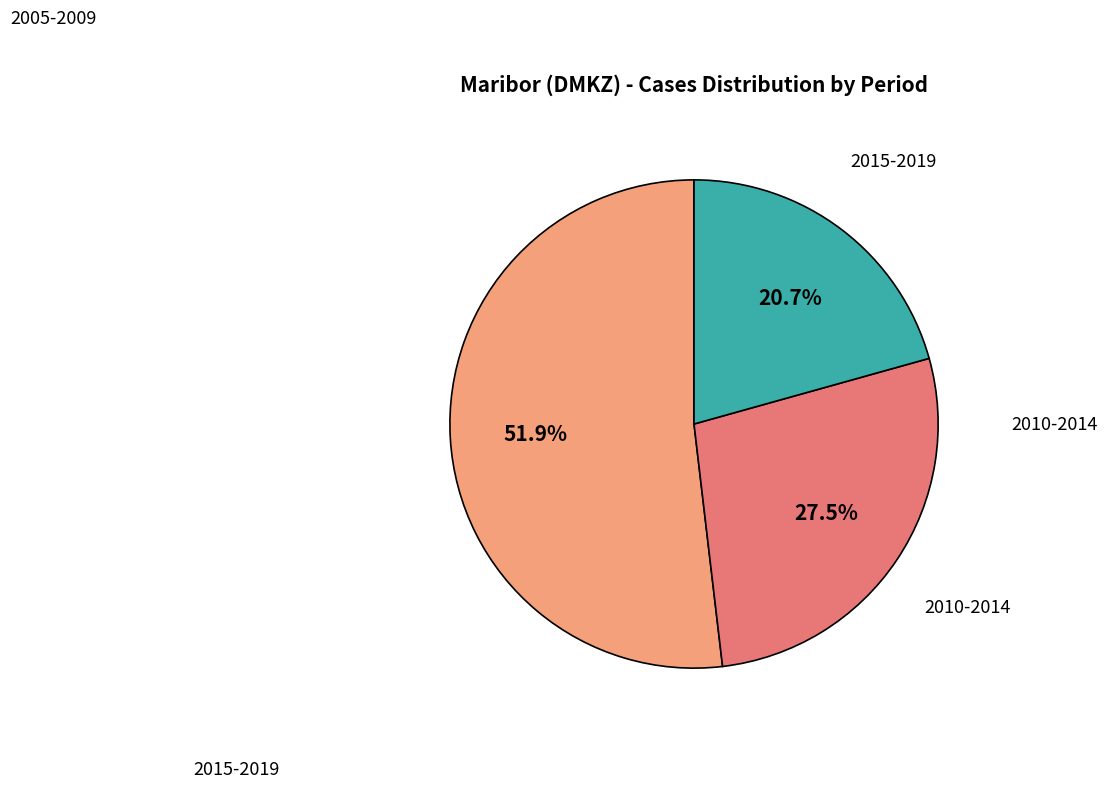

Between 2010-2014 and 2005-2009, which is larger?

2005-2009